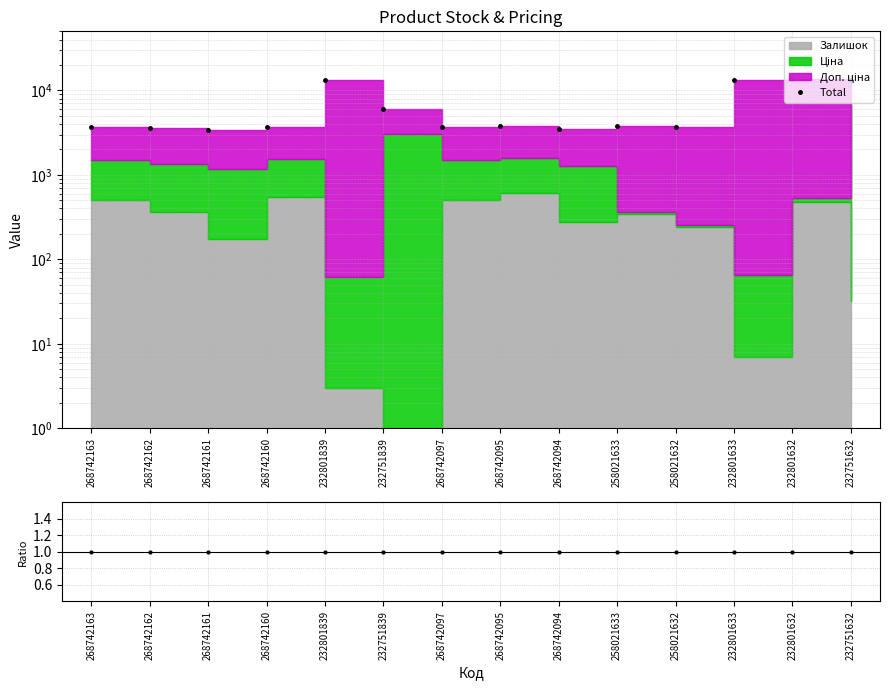

The value of Total at 232801632 is 7229.0. True or false?

False